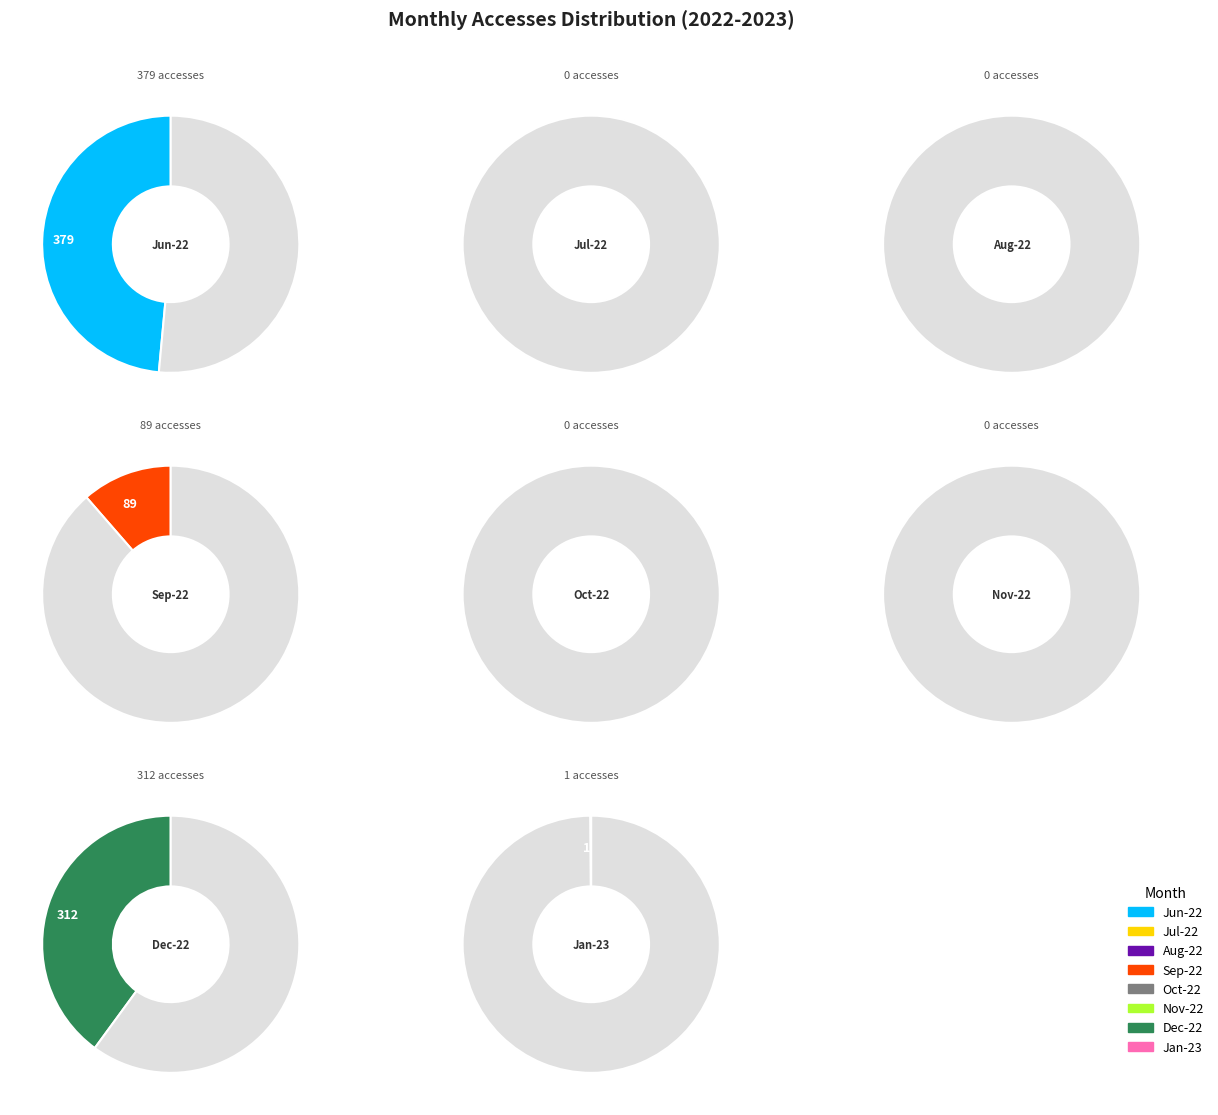

How much of the chart is everything except 2022-08?

100.0%